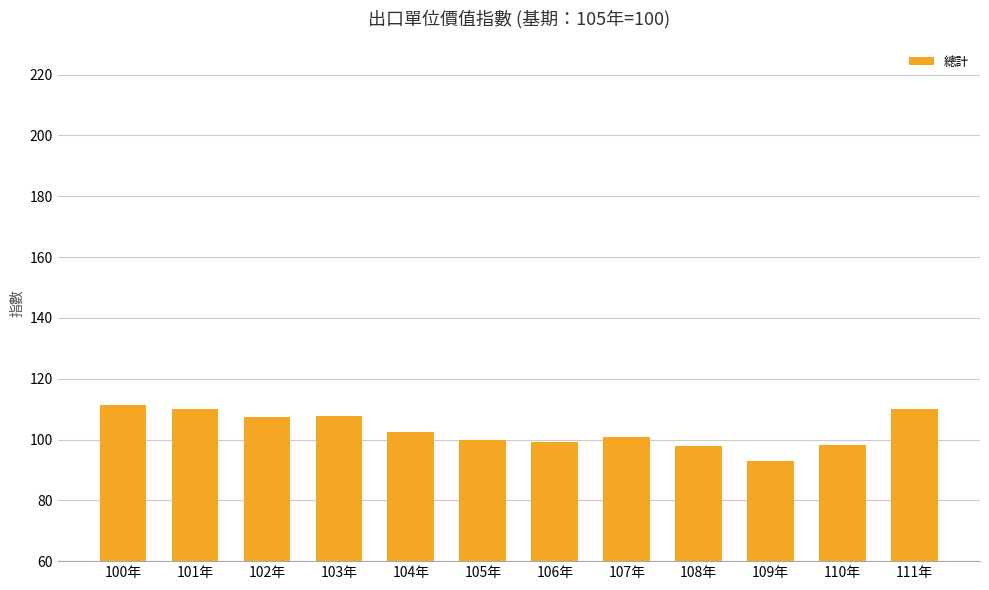

Is it true that the value at 106年 is 99.3?

True